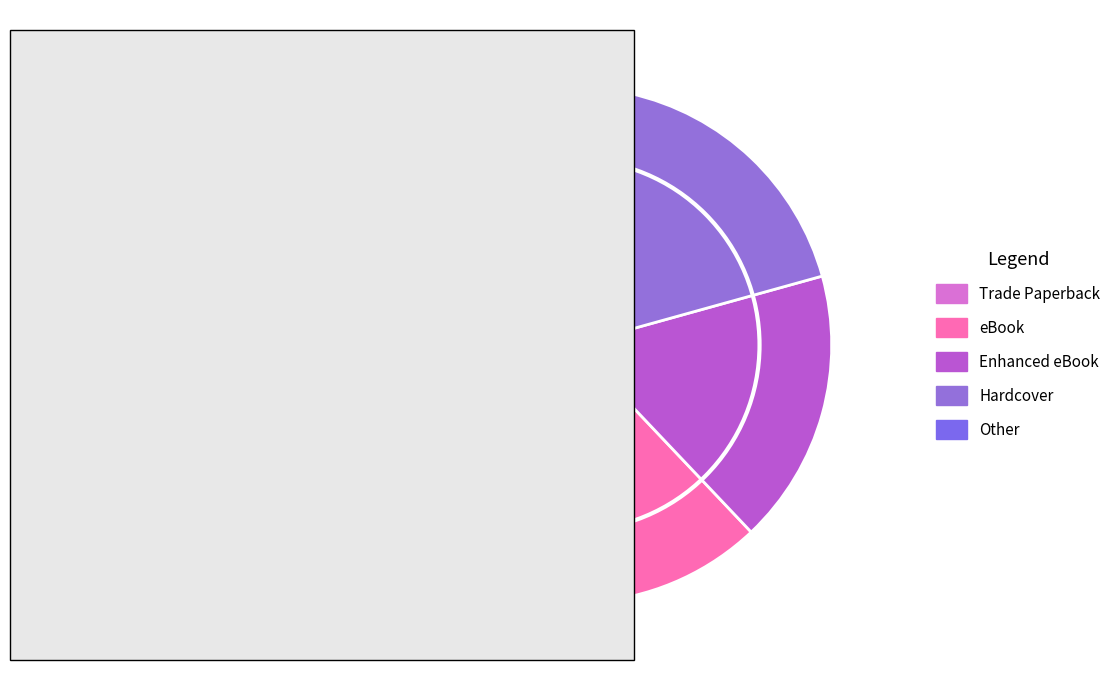

To the nearest percent, what percentage of the pie is eBook?

21%